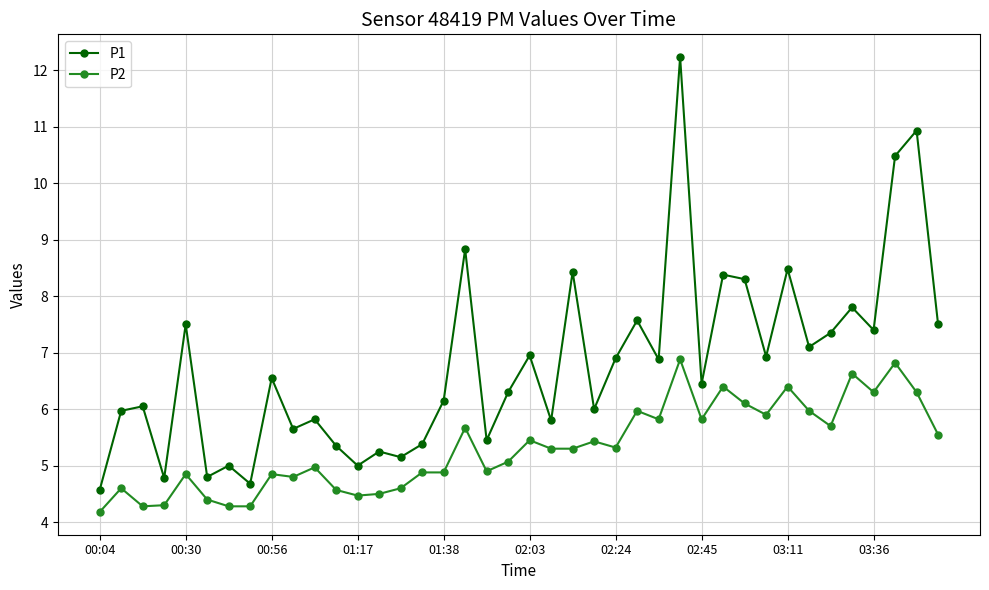

In P1, how many points are lower than both neighbors (excluding endpoints)?

14